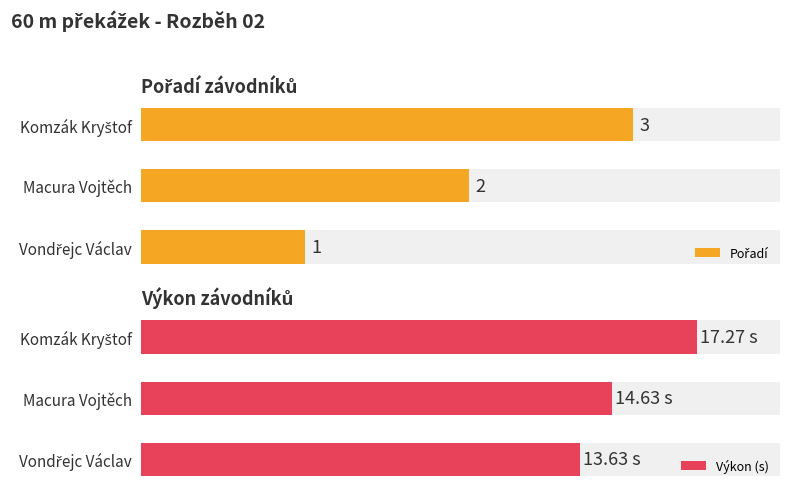

The value of Výkon (s) at Komzák Kryštof is 22.9. True or false?

False